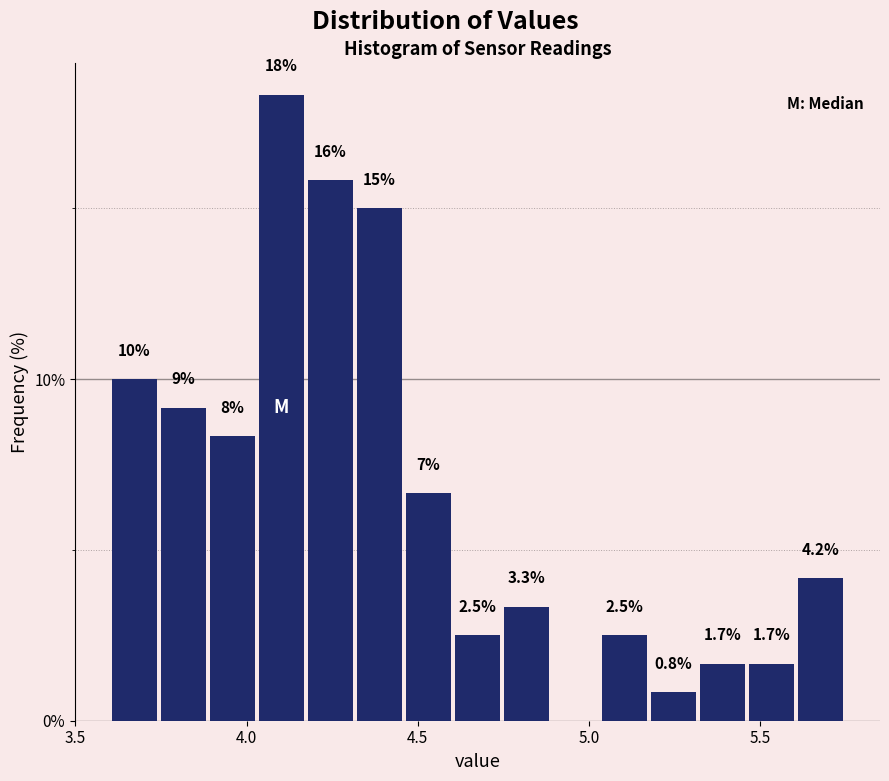

Read against the x-axis, roughly where is the centre of the tallest bar?

4.10